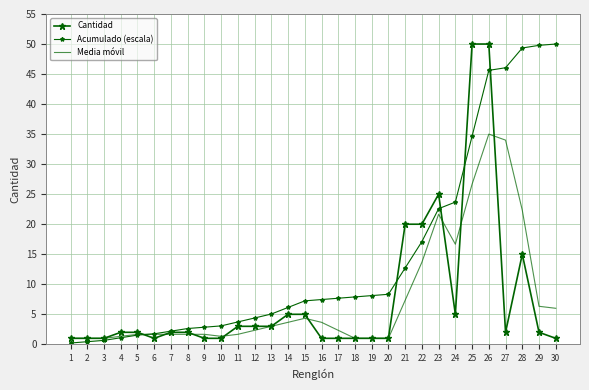

What is the minimum value for Cantidad?

1.0